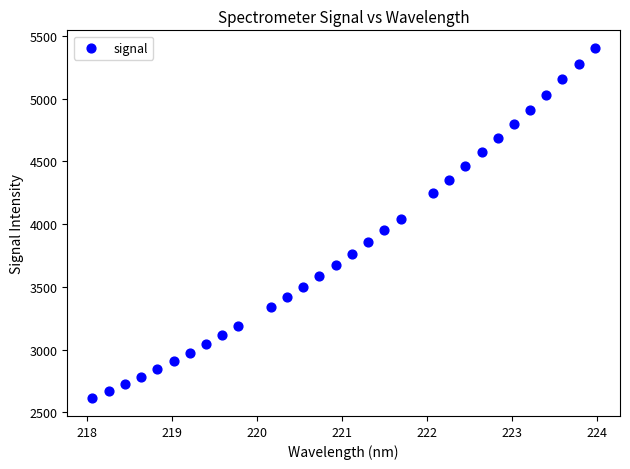

What is the range of Y values (max minus min)?

2794.0